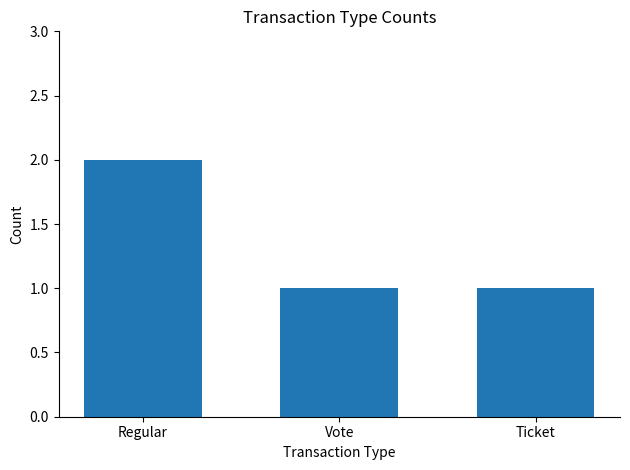

Reading left to right, extract all data points from this chart.

Regular=2	Vote=1	Ticket=1